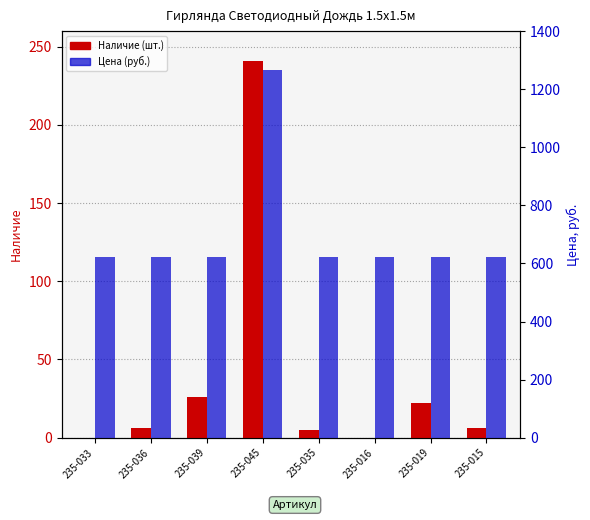

How many bars are there in each group?

2